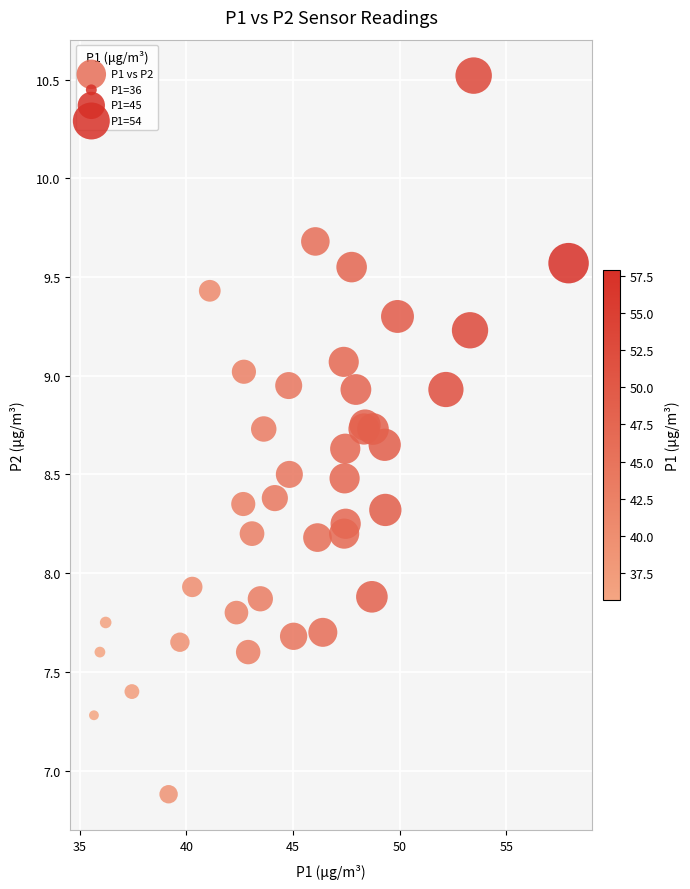

What Y value in the scatter plot is closest to 8?

7.9